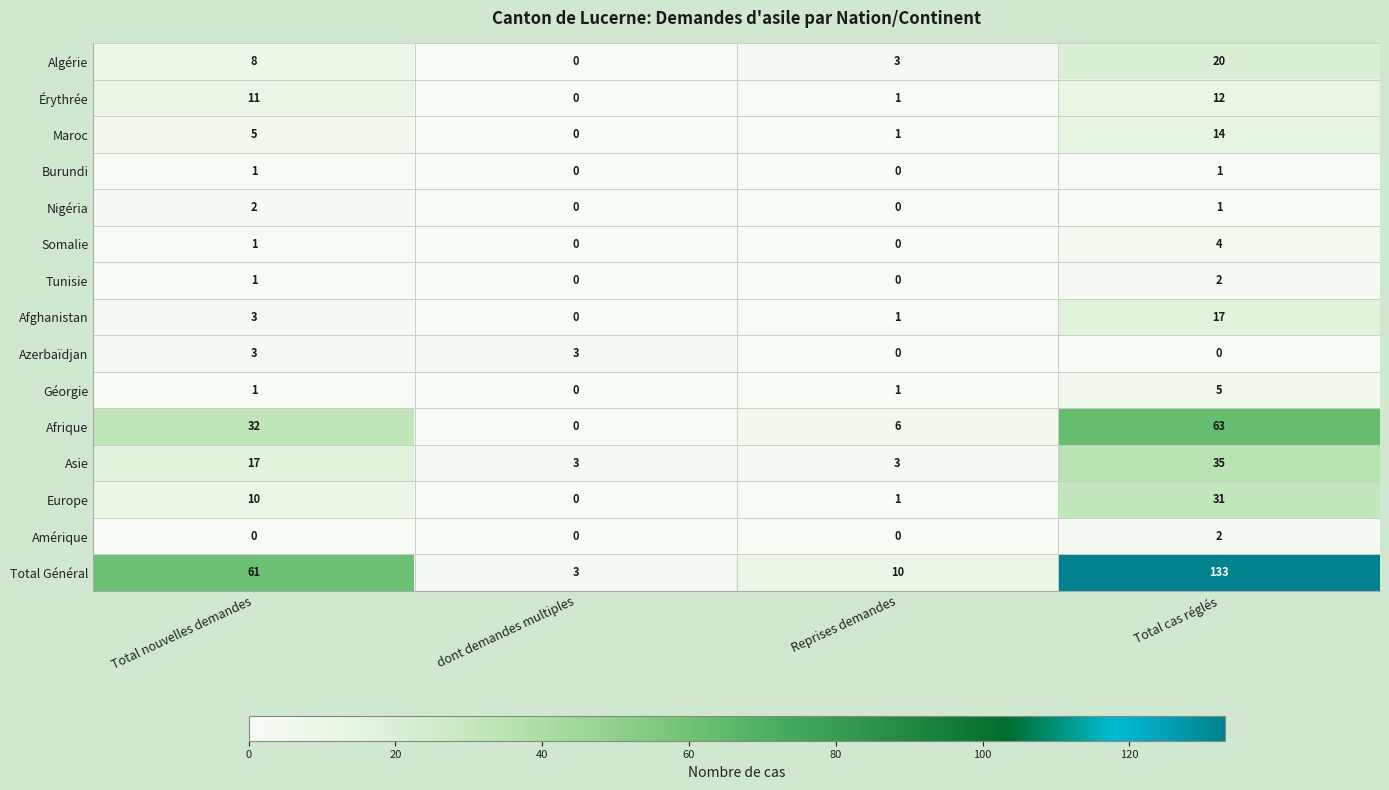

At which category does the chart reach its peak across all series?

Total cas réglés